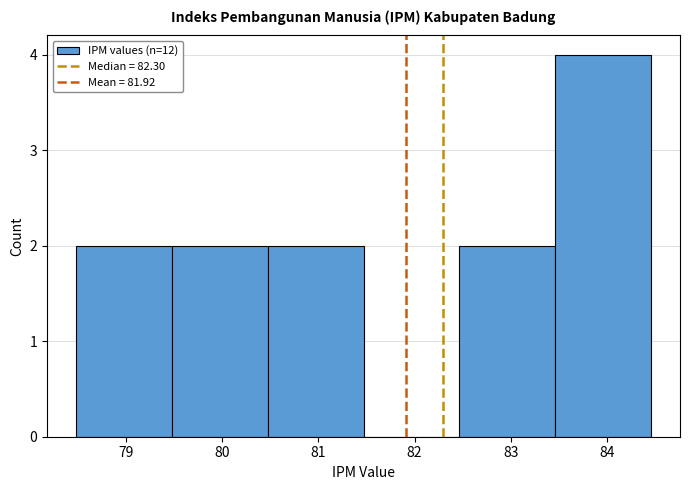

Reading left to right, transcribe this chart: for each bar, give the range it covers on the x-axis and its height. Neither the bar edges nor the heights are printed on the chart, so give them approximately, as read against the axes.

78.5 to 79.5: 2
79.5 to 80.5: 2
80.5 to 81.5: 2
81.5 to 82.5: 0
82.5 to 83.5: 2
83.5 to 84.5: 4